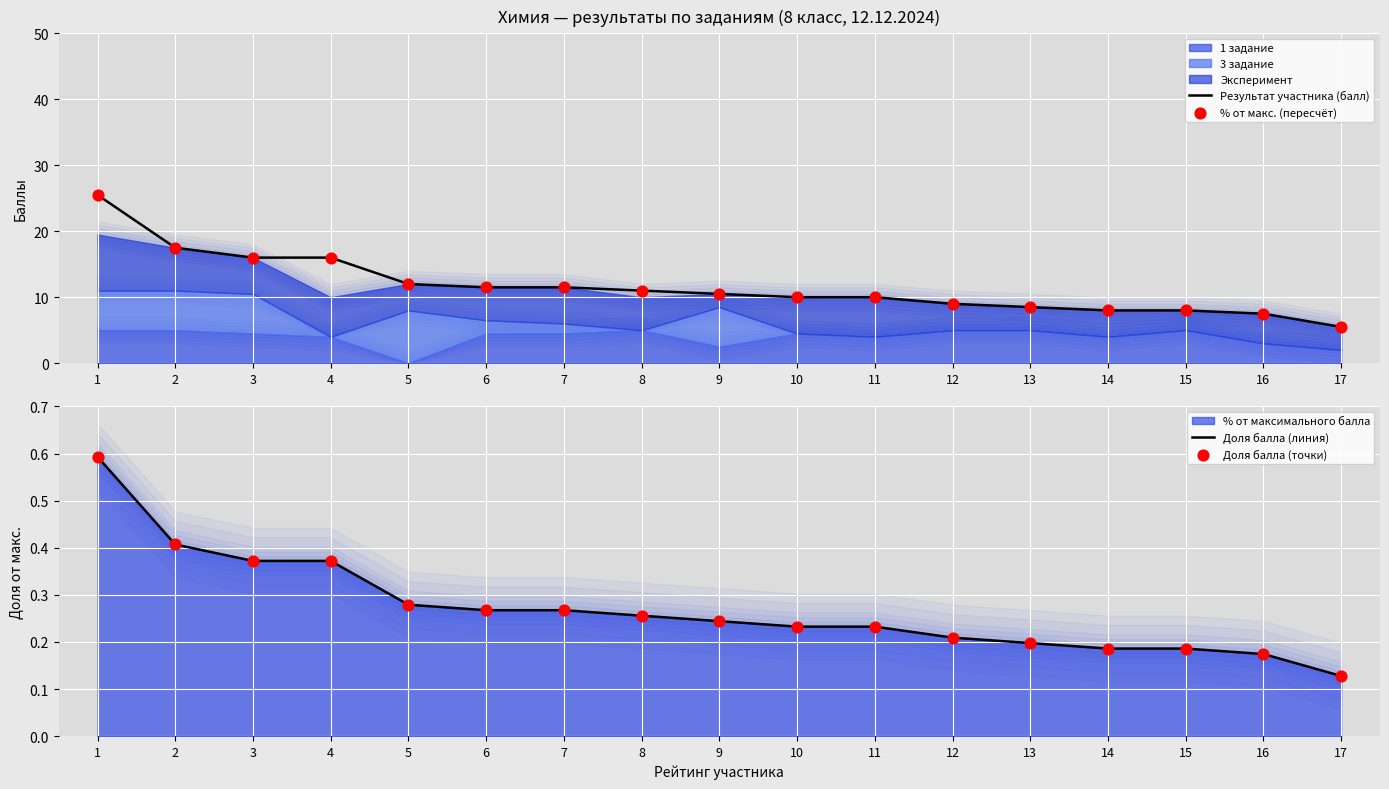

Which series has the largest total across all categories?

Результат участника (балл)